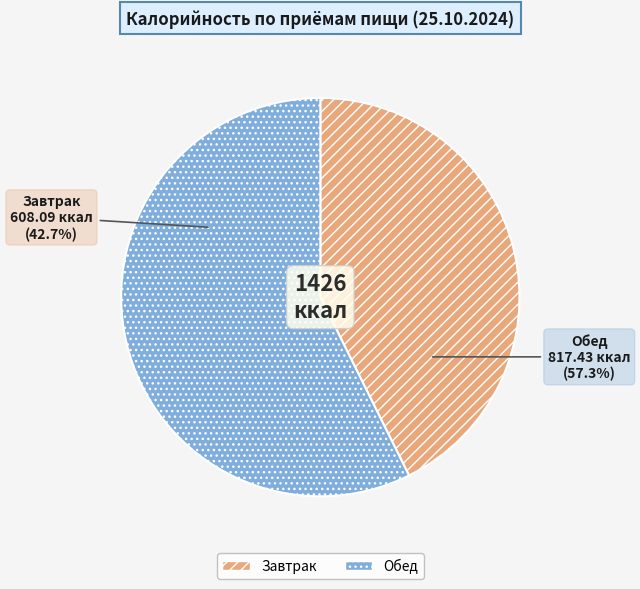

What percentage is the Обед slice, to the nearest percent?

57%